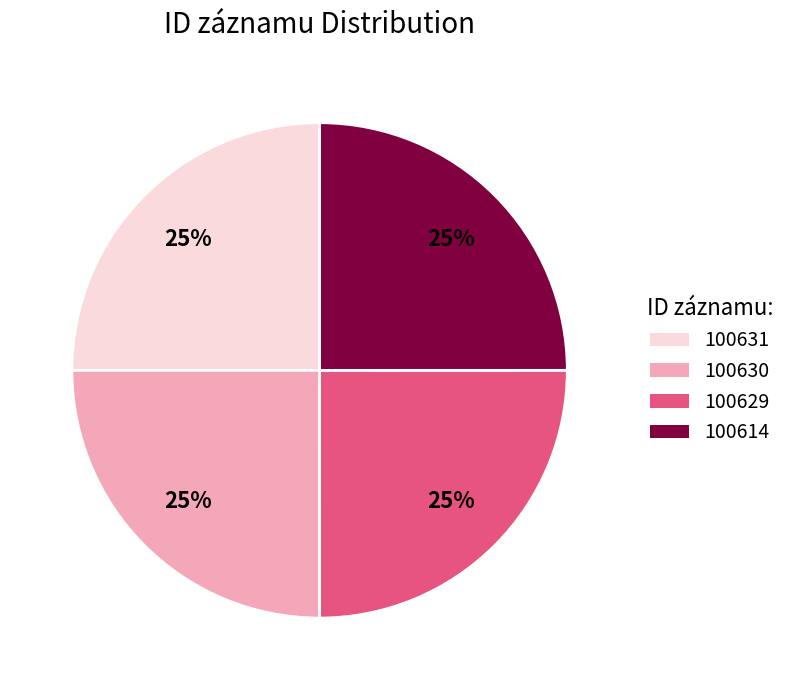

Approximately how many times larger is the value at 100614 compared to 100631?

1.0